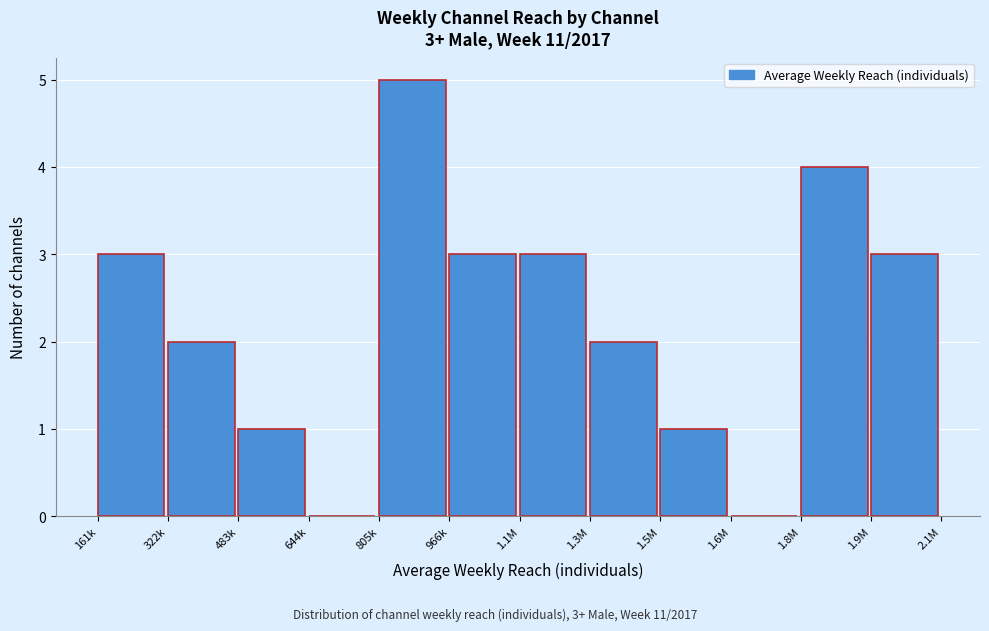

Reading right to left, transcribe all the data shown in this chart.

1.9M=3	1.8M=4	1.6M=0	1.5M=1	1.3M=2	1.1M=3	966k=3	805k=5	644k=0	483k=1	322k=2	161k=3